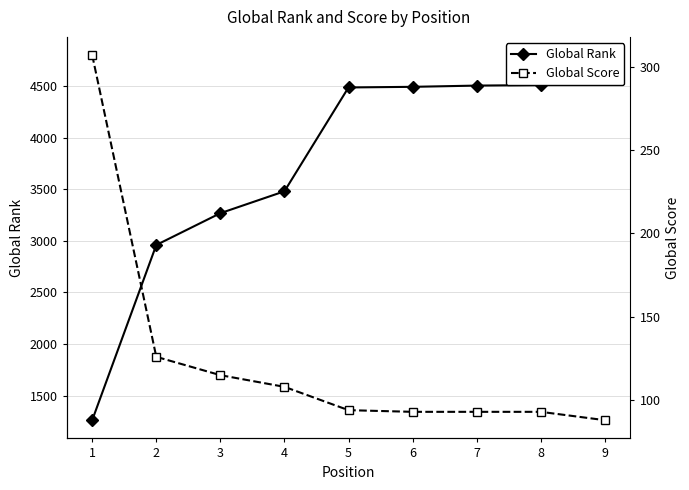

What is the maximum value for Global Score?

307